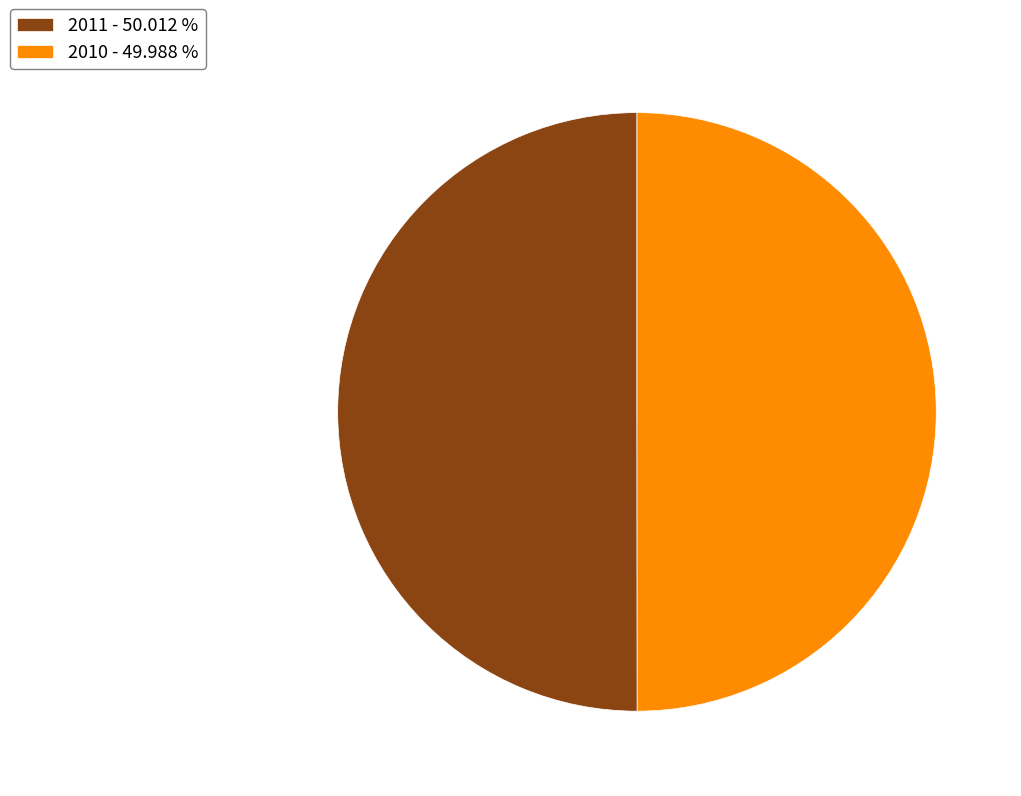

Is the sum of 2011 - 50.012 % and 2010 - 49.988 % greater than half?

Yes